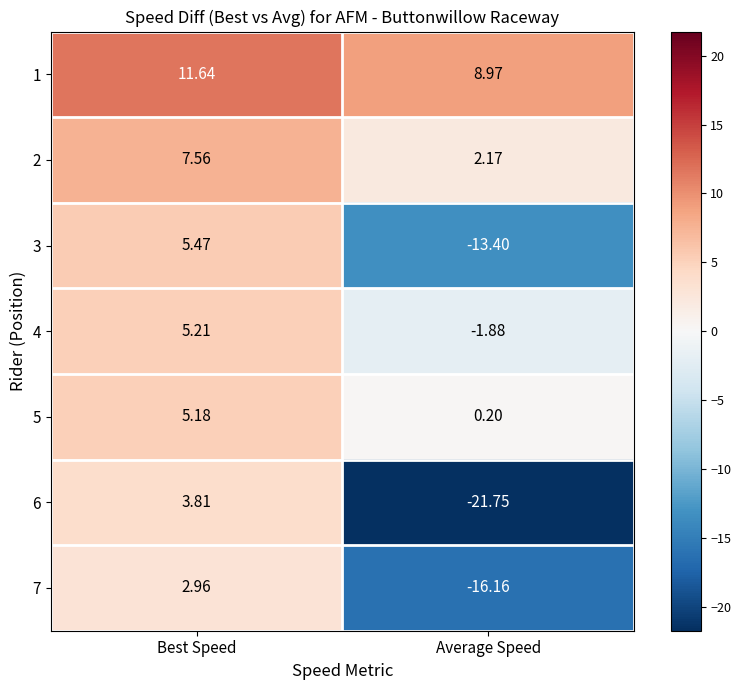

At which category is the sum across all series the highest?

Best Speed